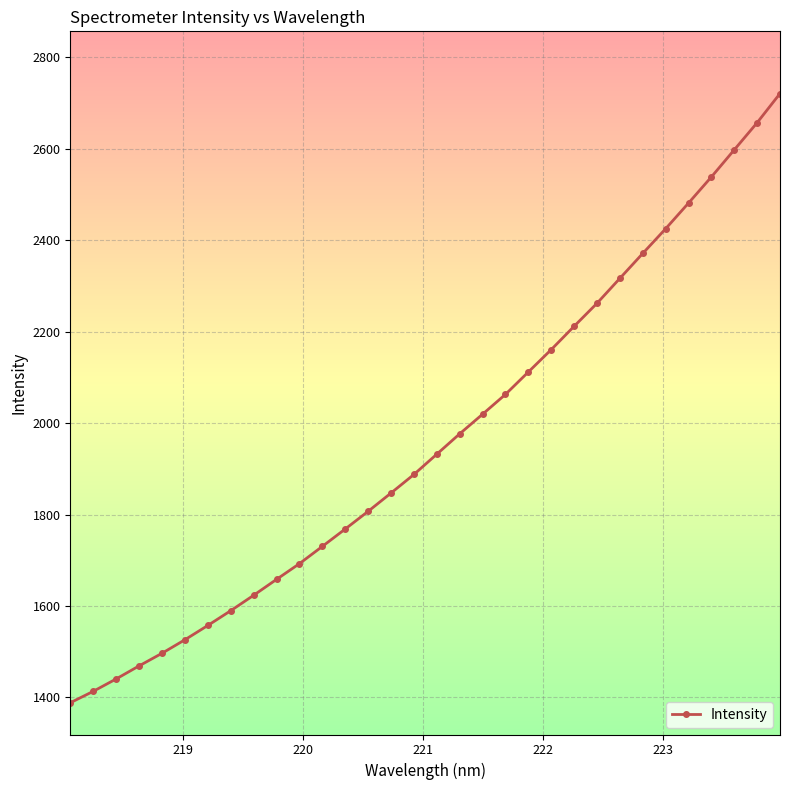

What is the sum of all values?

62746.7